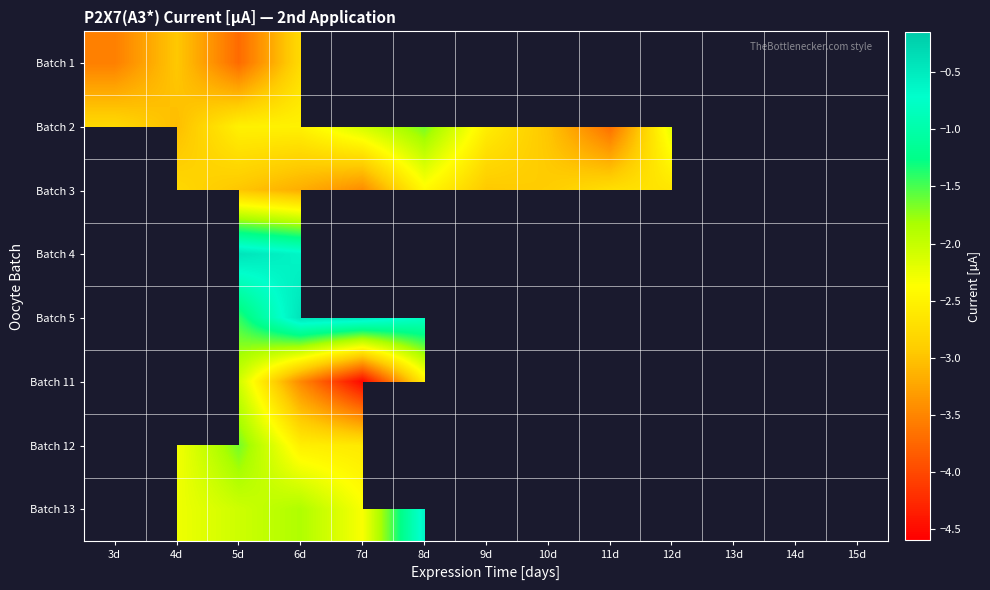

How many data points does each series have?

13